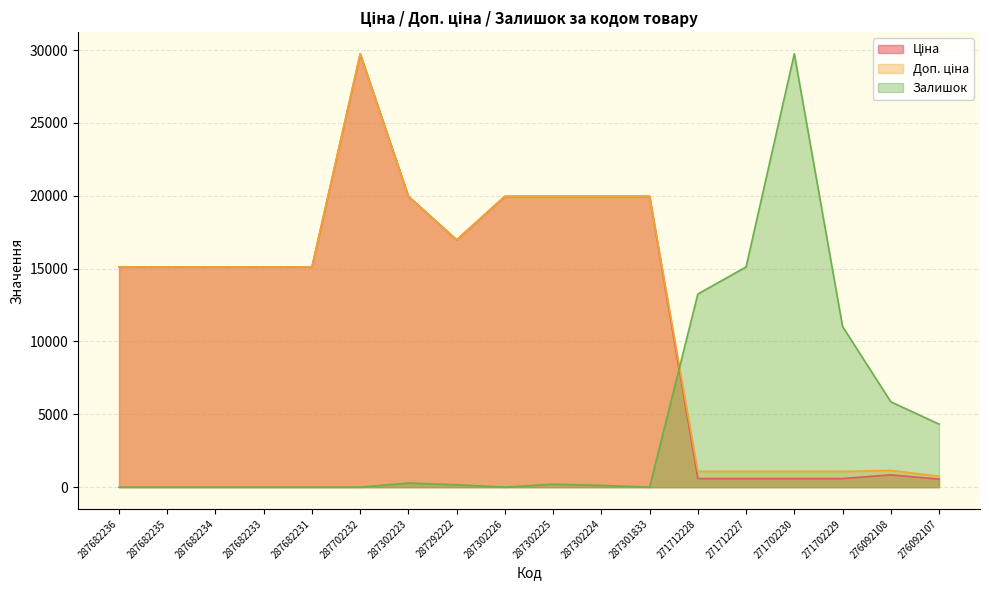

What is the difference between the maximum and minimum values in the Ціна series?

29195.8